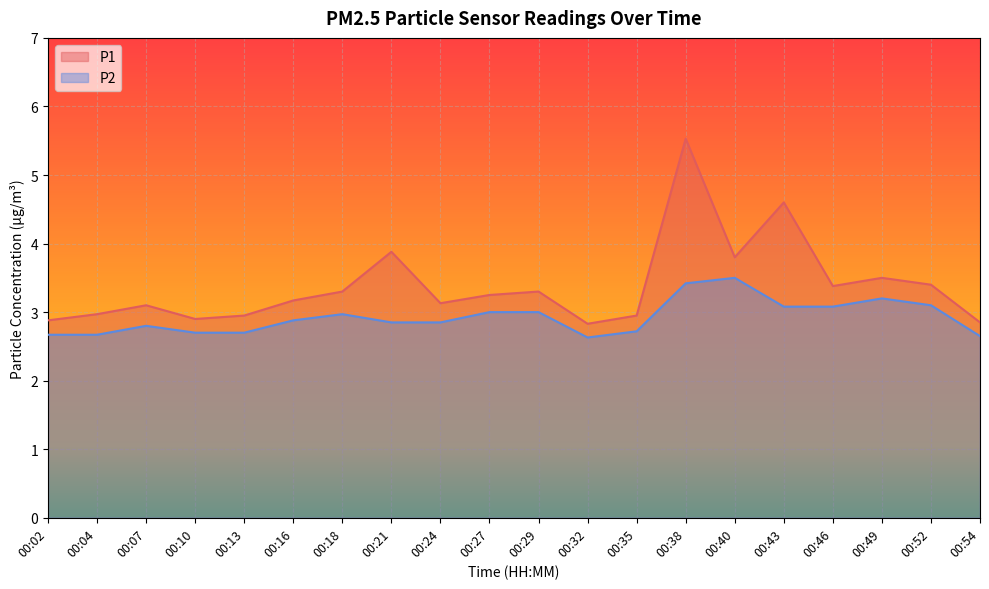

How many lines are shown in the chart?

2